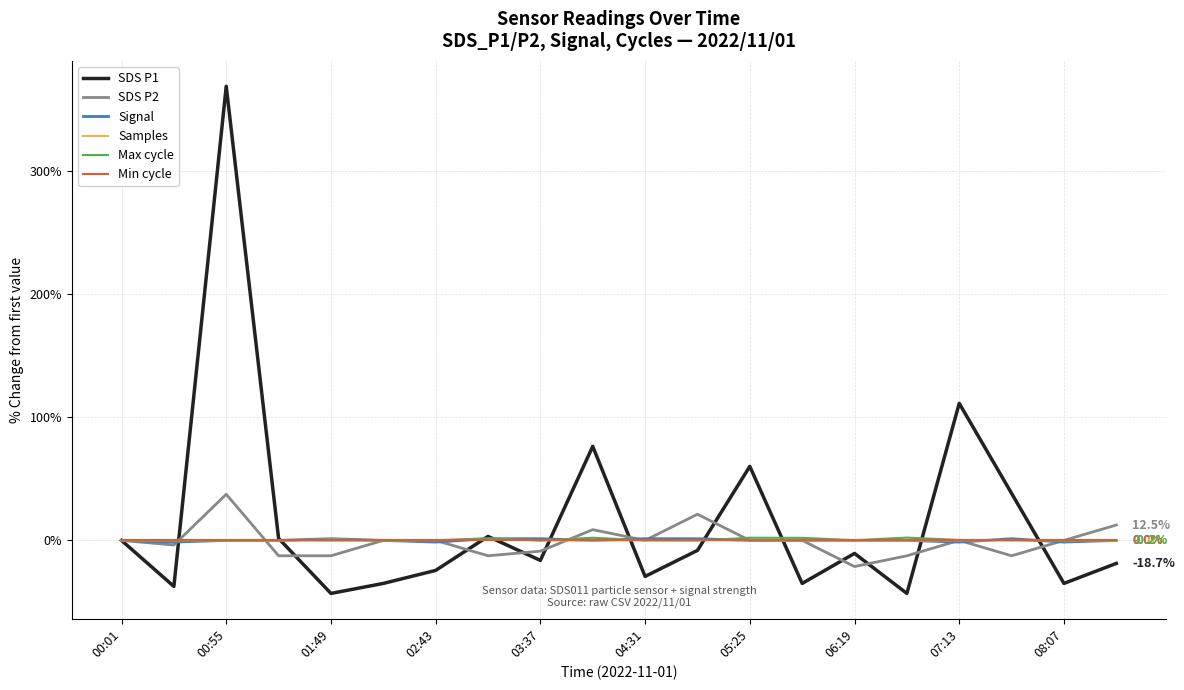

What are all the series names shown in the legend?

SDS P1, SDS P2, Signal, Samples, Max cycle, Min cycle